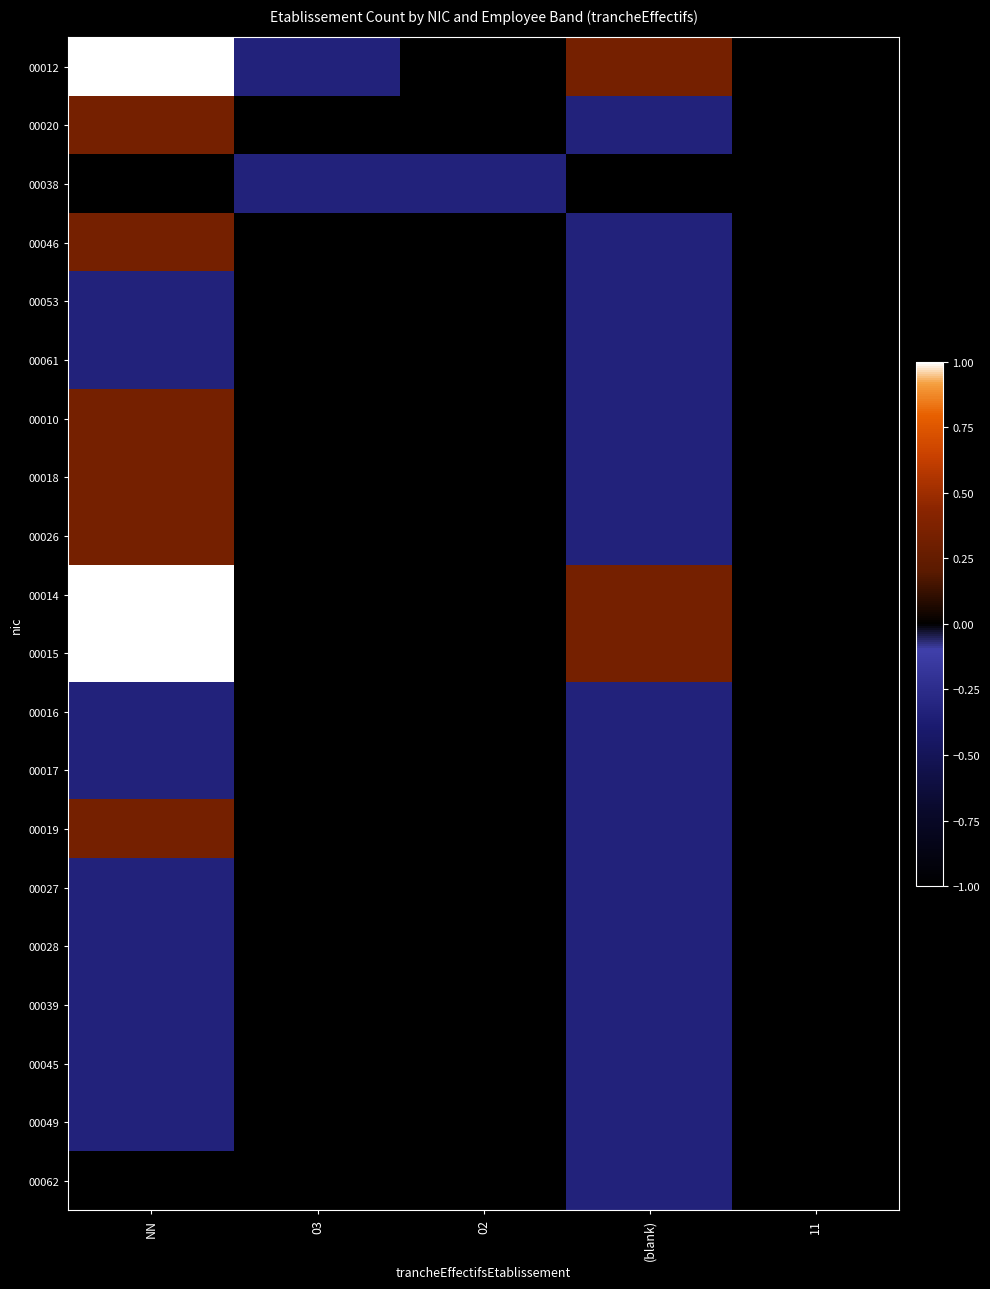

Which series has the widest spread of values?

00012